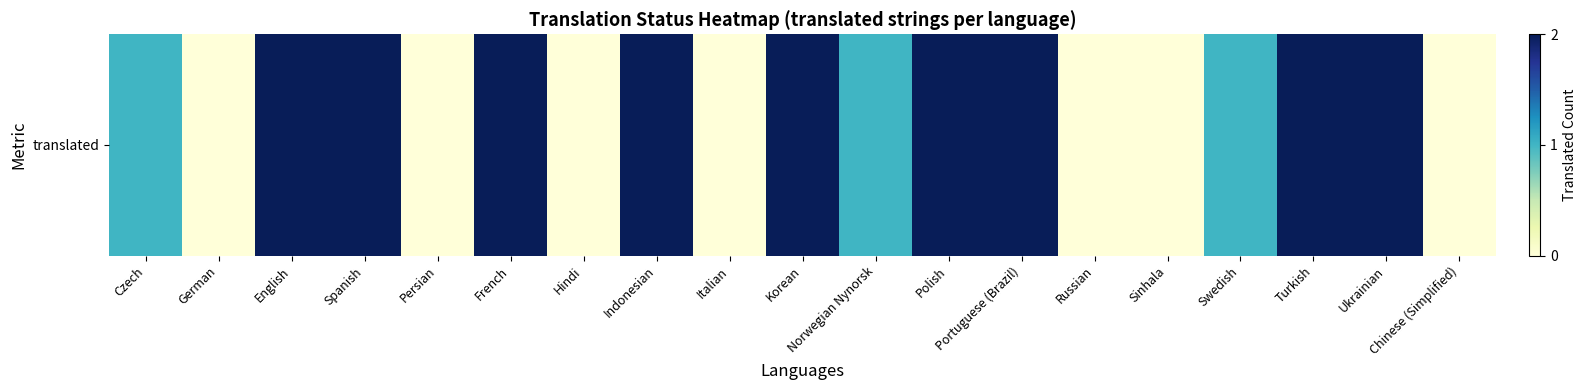

The chart shows a value of 2 at Turkish. True or false?

True